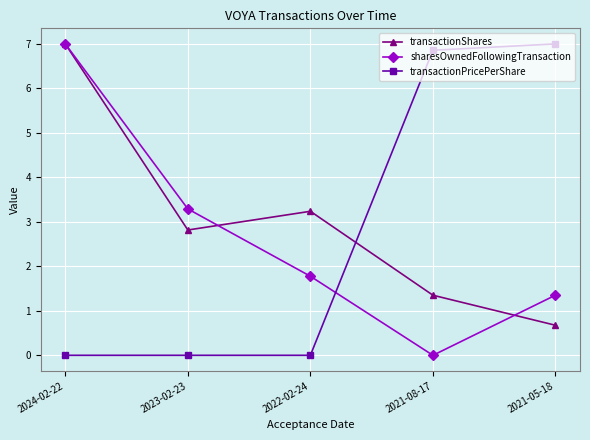

What is the highest value of the sharesOwnedFollowingTransaction series?

7.0